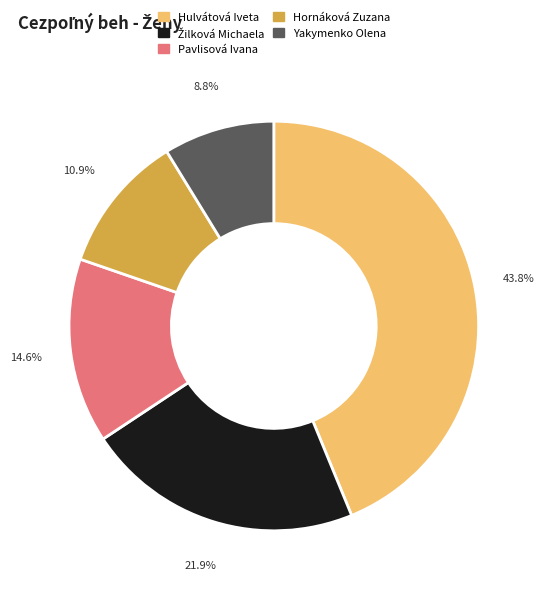

How many slices are in this pie chart?

5